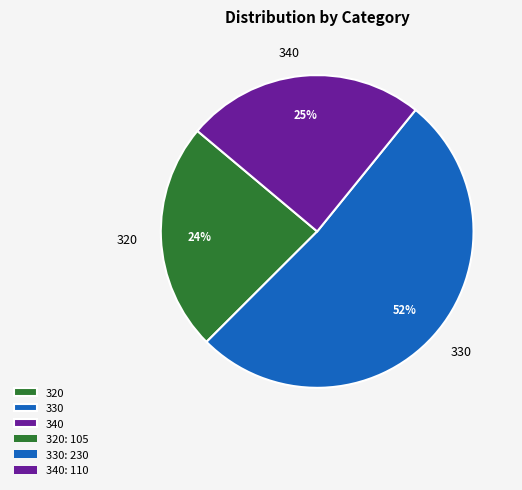

To the nearest percent, what is the difference between the largest and smallest slice percentages?

28%